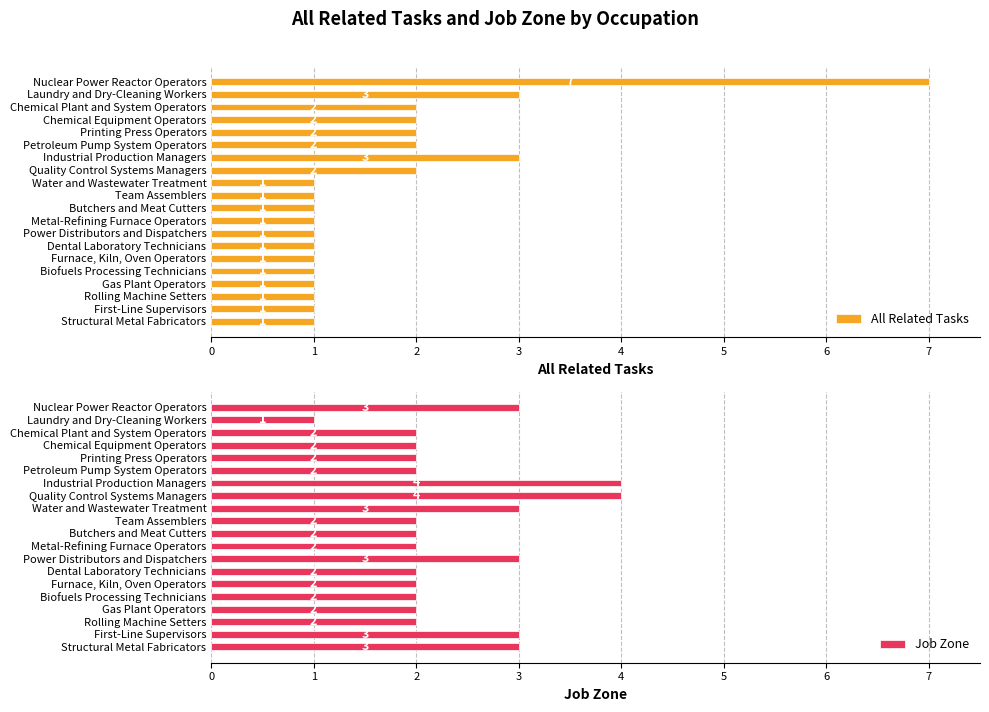

What is the difference between the second highest and second lowest values in the Job Zone series?

2